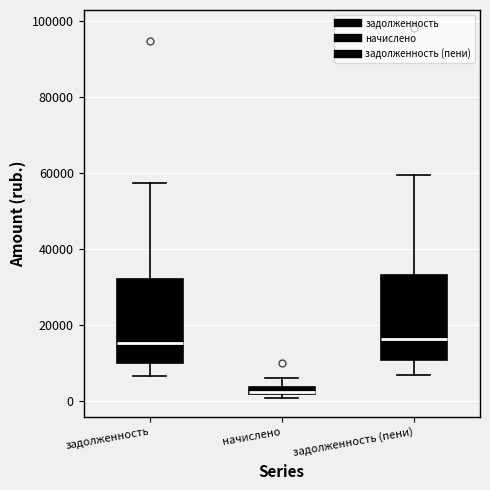

Where is the upper edge of the box for задолженность (пени) on the y-axis? The values are not printed on the chart, so give them approximately, as read against the axis.

34000